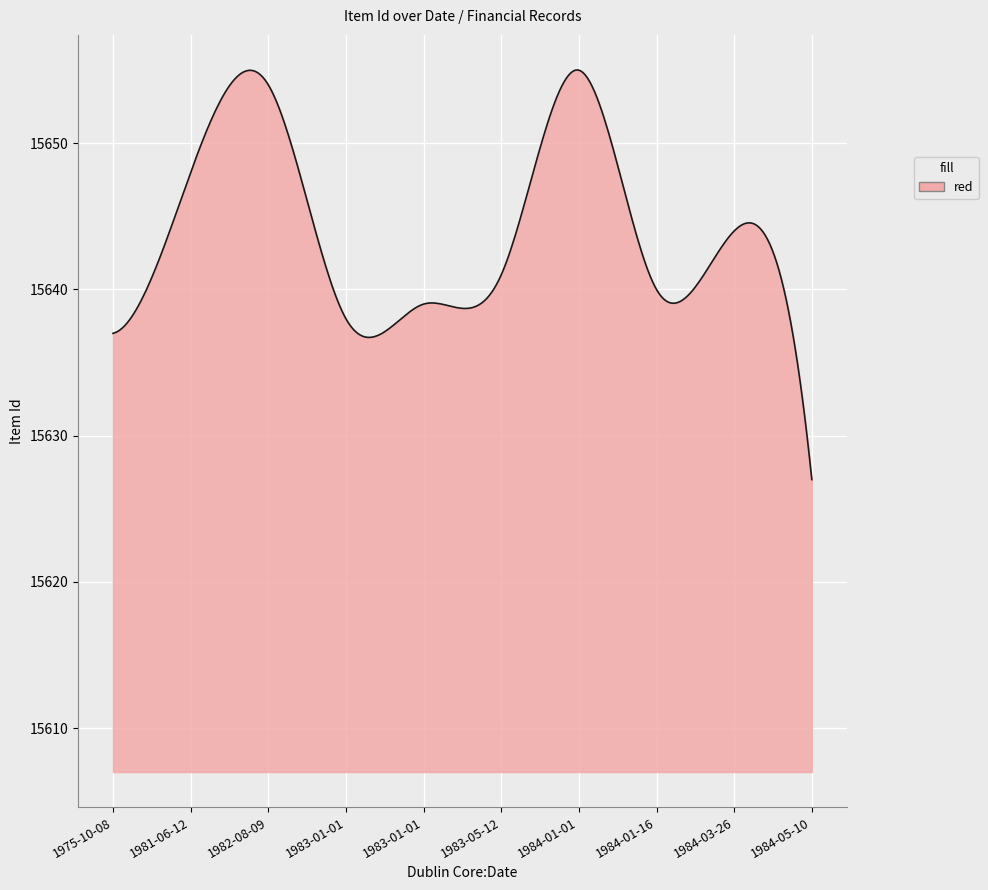

What is the smallest value displayed?

15627.0